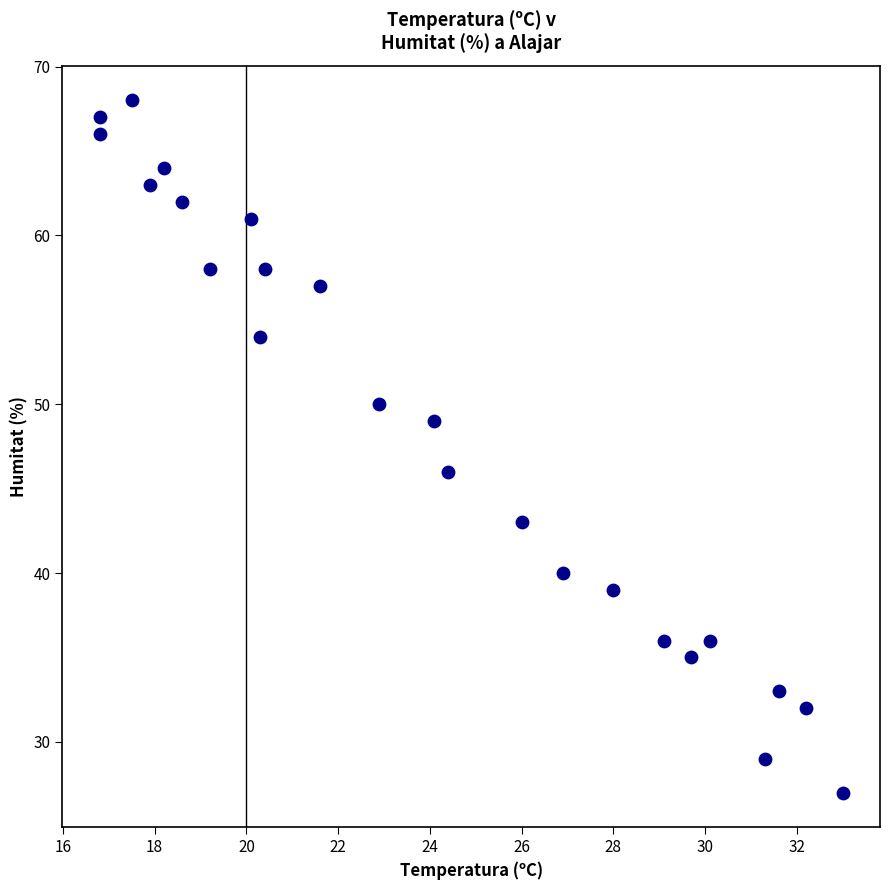

What Y value in the scatter plot is closest to 47?

46